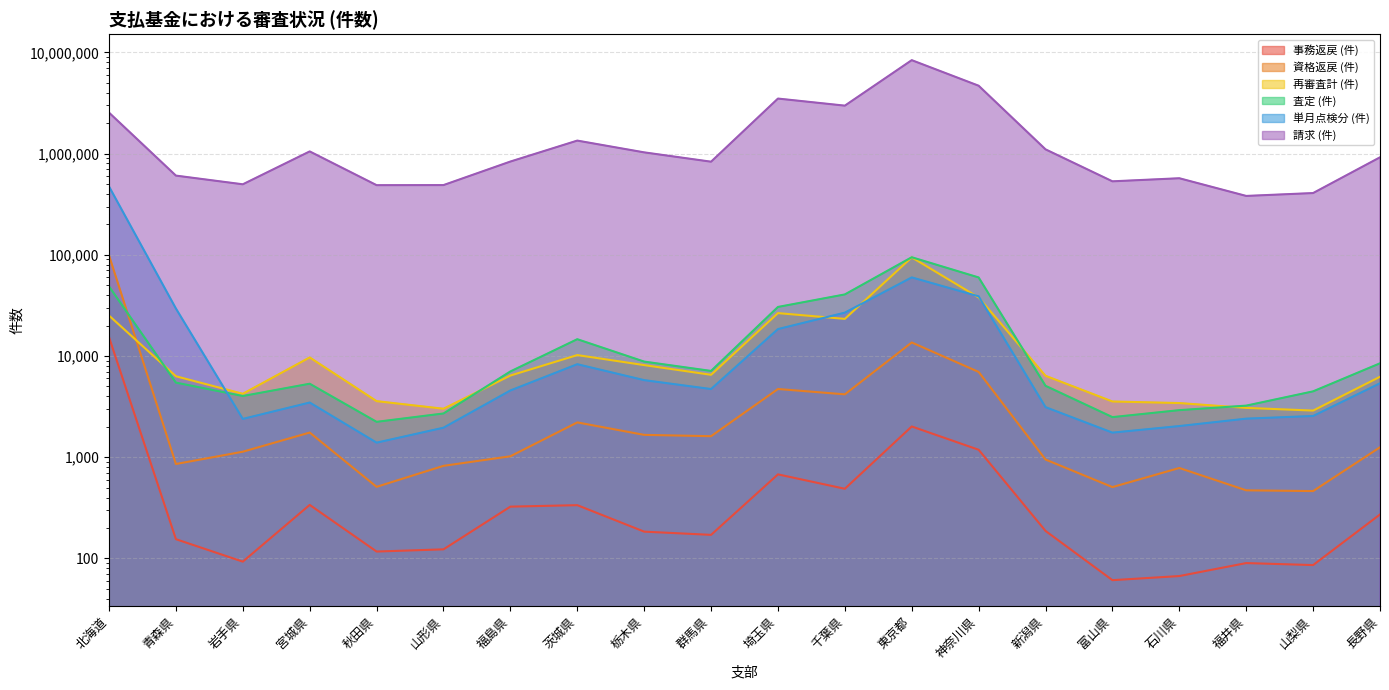

What is the maximum value for 資格返戻 (件)?

98507